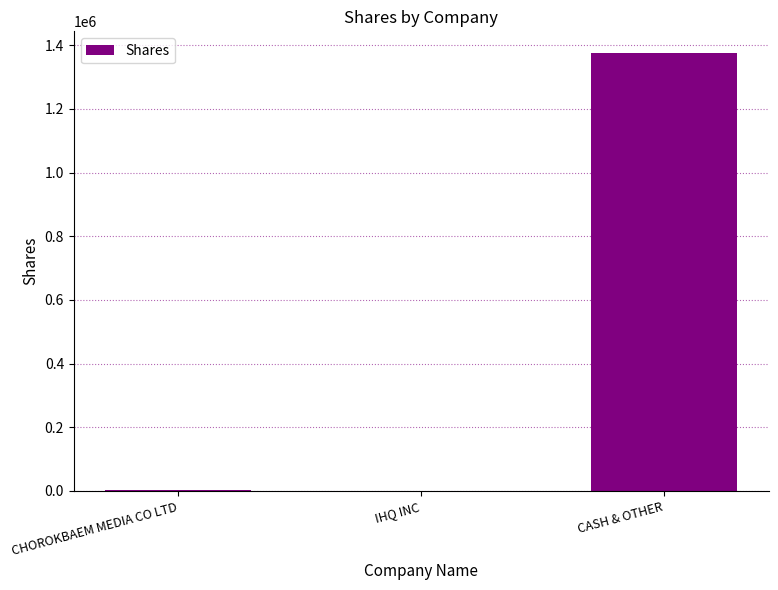

Read the value at CASH & OTHER, to the nearest 100.

1375200